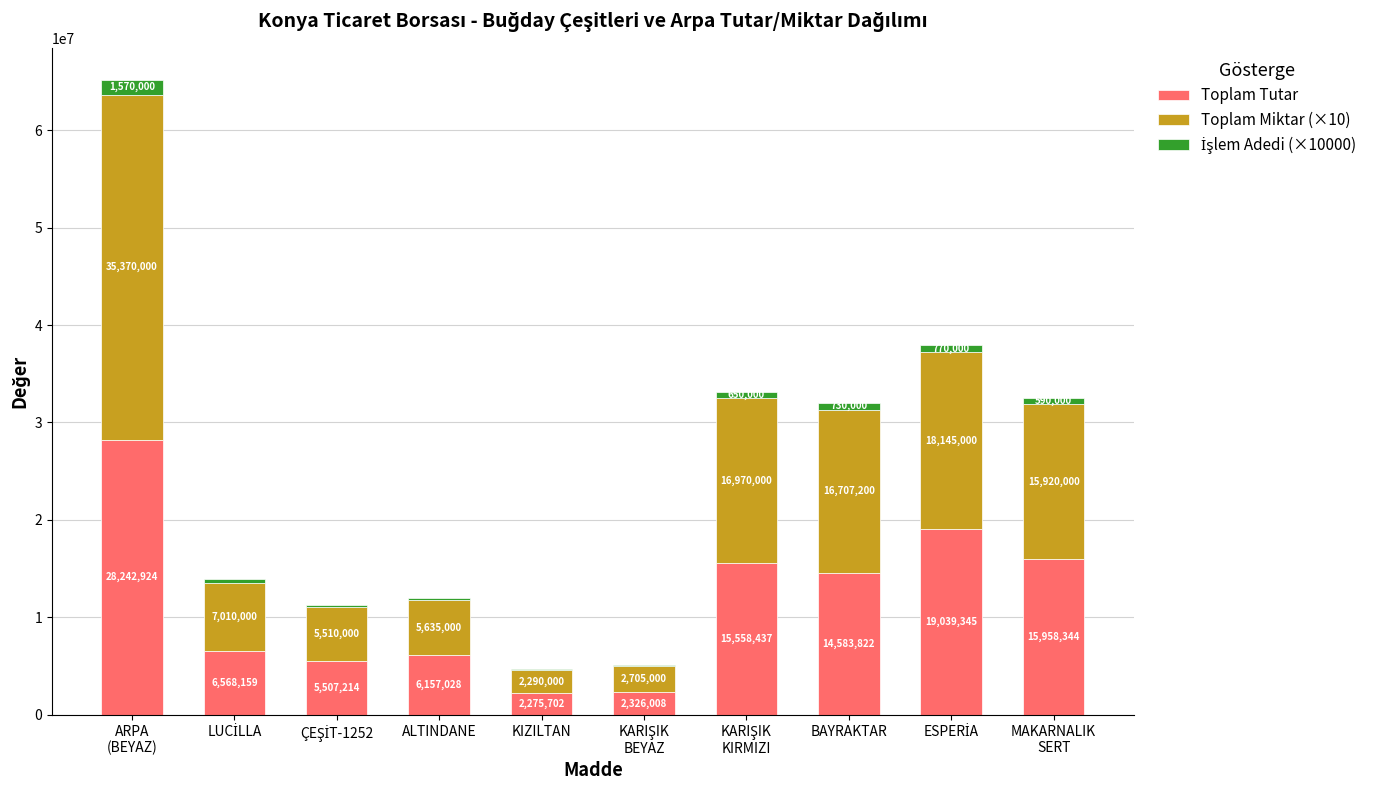

What is the sum of all Toplam Tutar values?

116216983